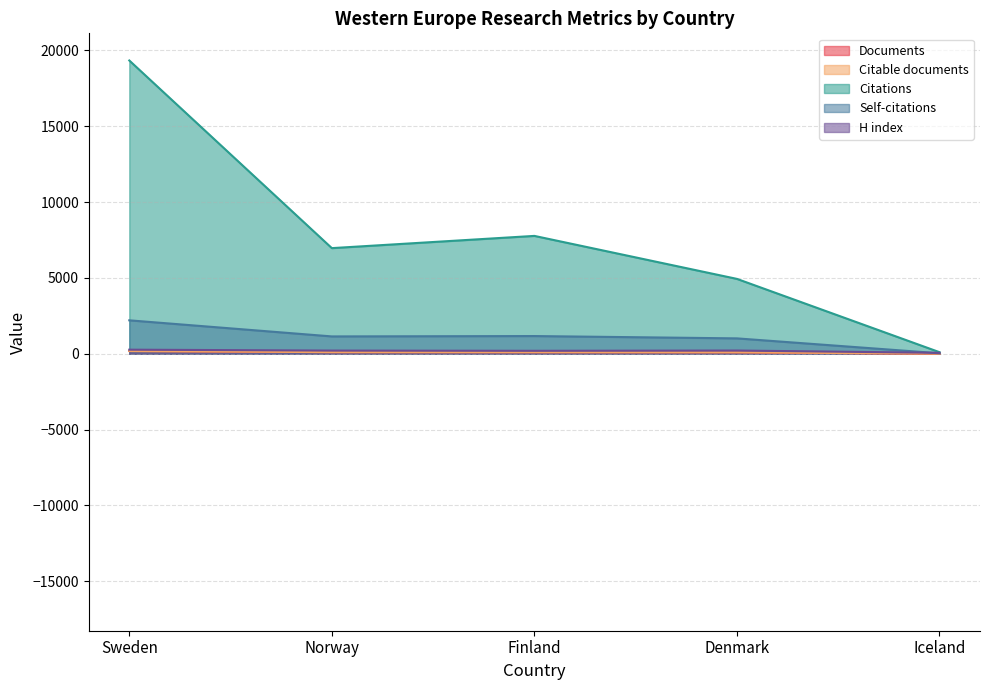

What are all the series names shown in the legend?

Documents, Citable documents, Citations, Self-citations, H index